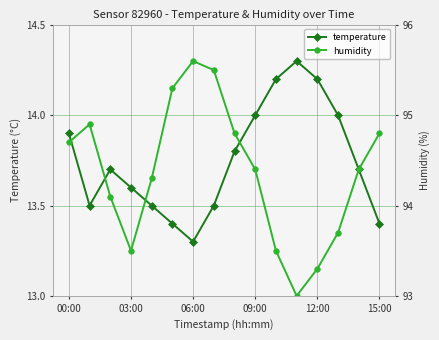

The humidity series shows 20.0 at 03:00. True or false?

False